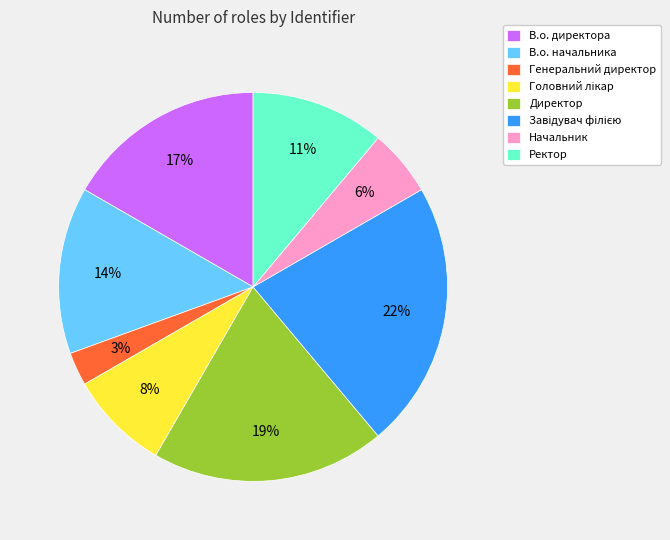

To the nearest percent, what is the difference between the largest and smallest slice percentages?

19%